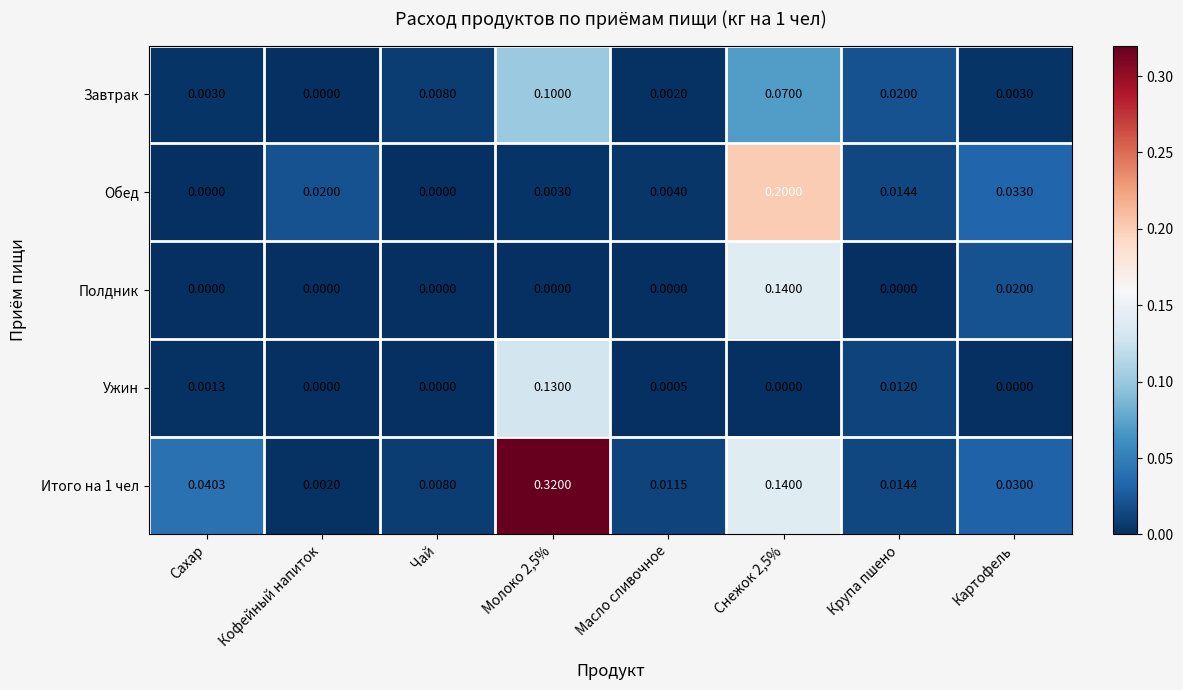

At which category does the chart reach its peak across all series?

Молоко 2,5%